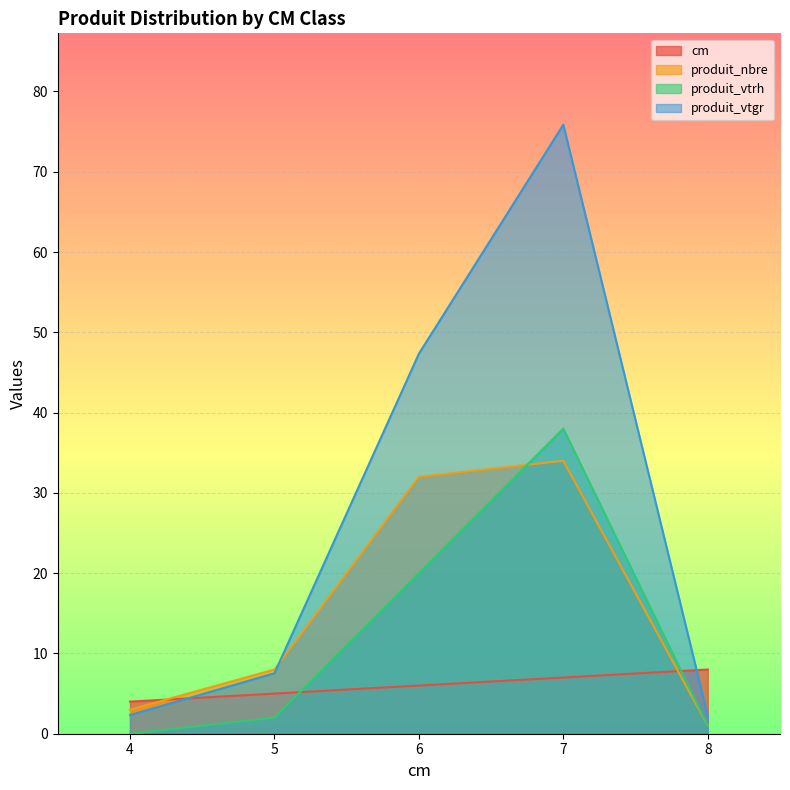

What are all the series names shown in the legend?

cm, produit_nbre, produit_vtrh, produit_vtgr